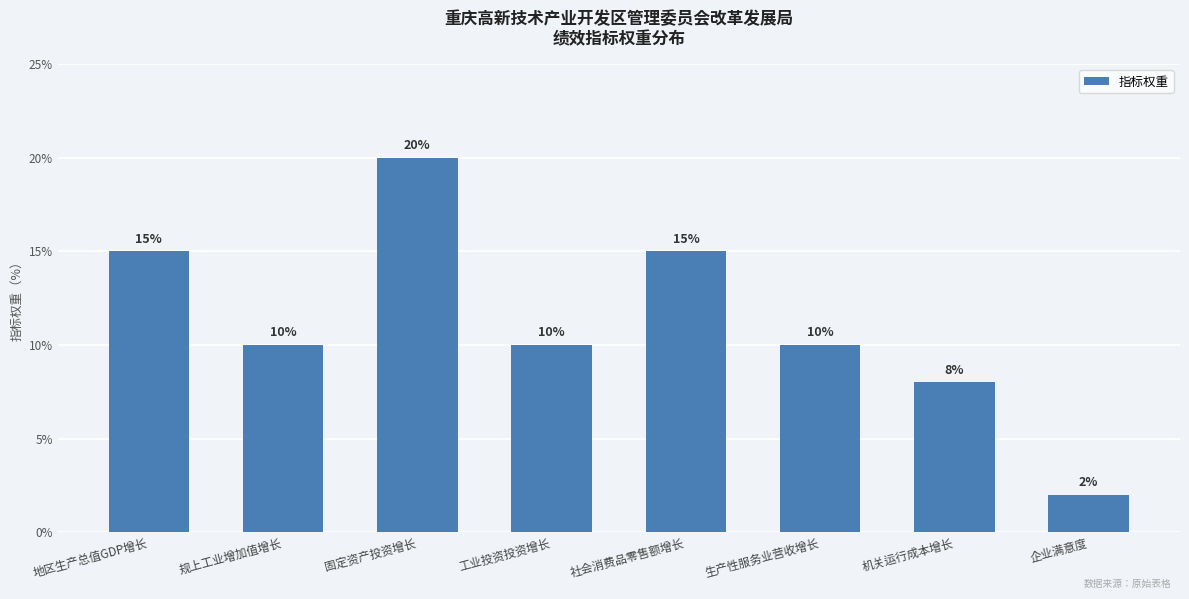

What is the change in value from 固定资产投资增长 to 机关运行成本增长?

-12